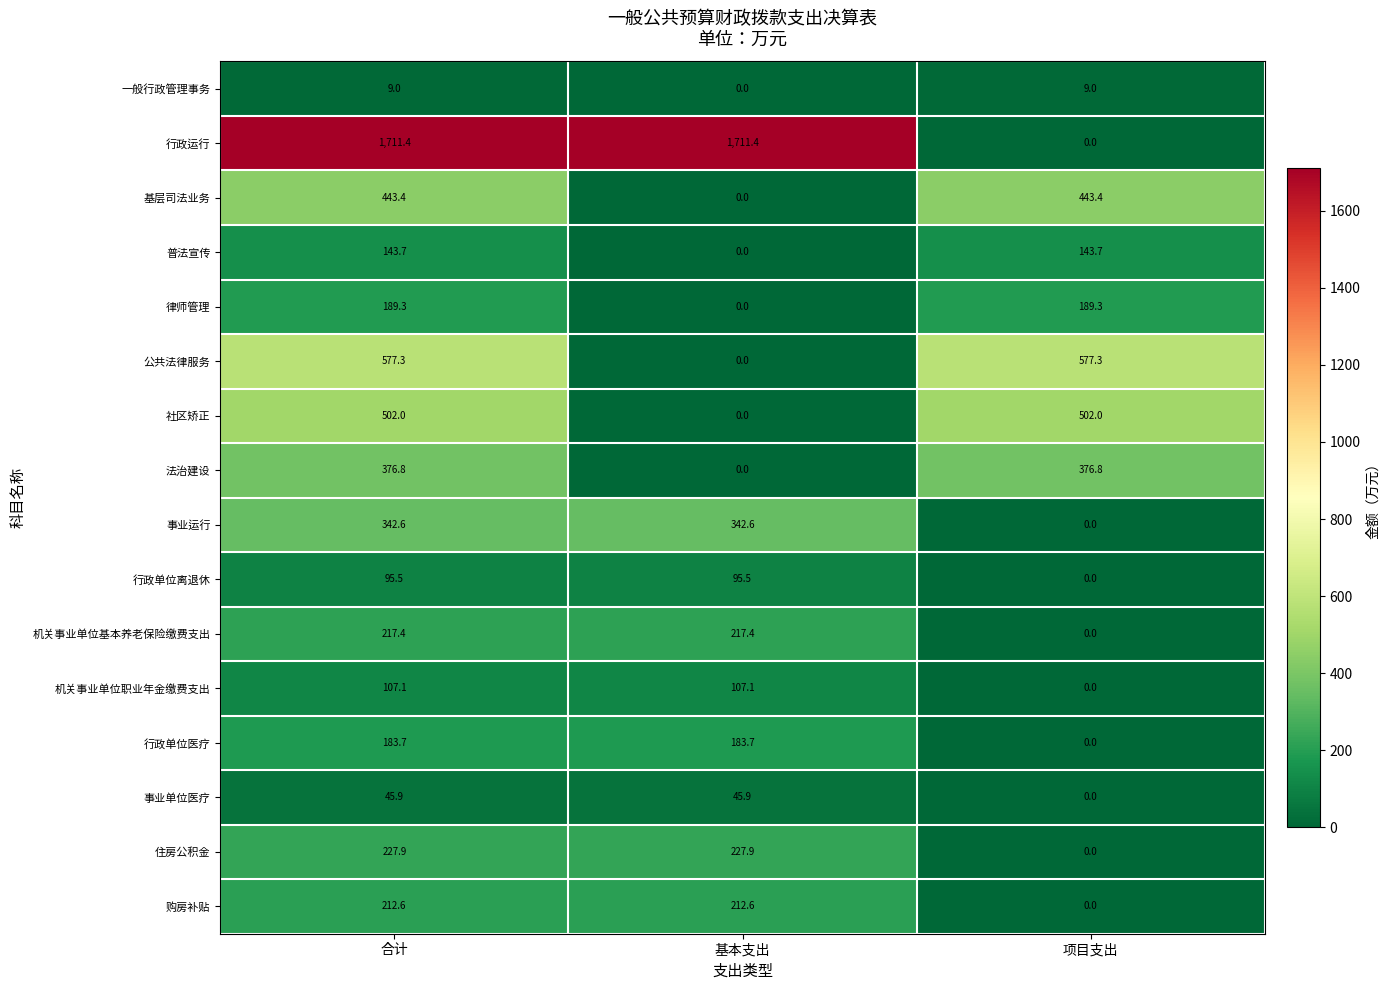

Is it true that 住房公积金 equals 72.9 at 项目支出?

False